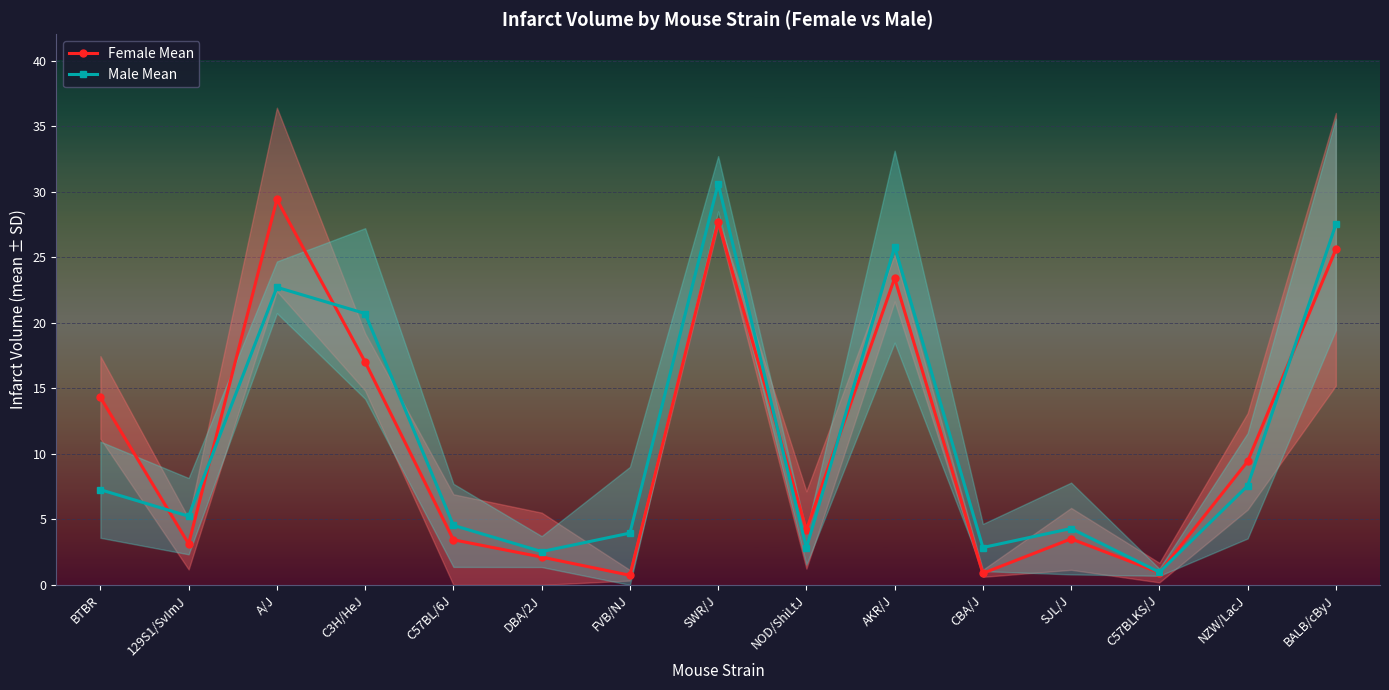

What is the difference between the second highest and second lowest values in the Female Mean series?

26.8